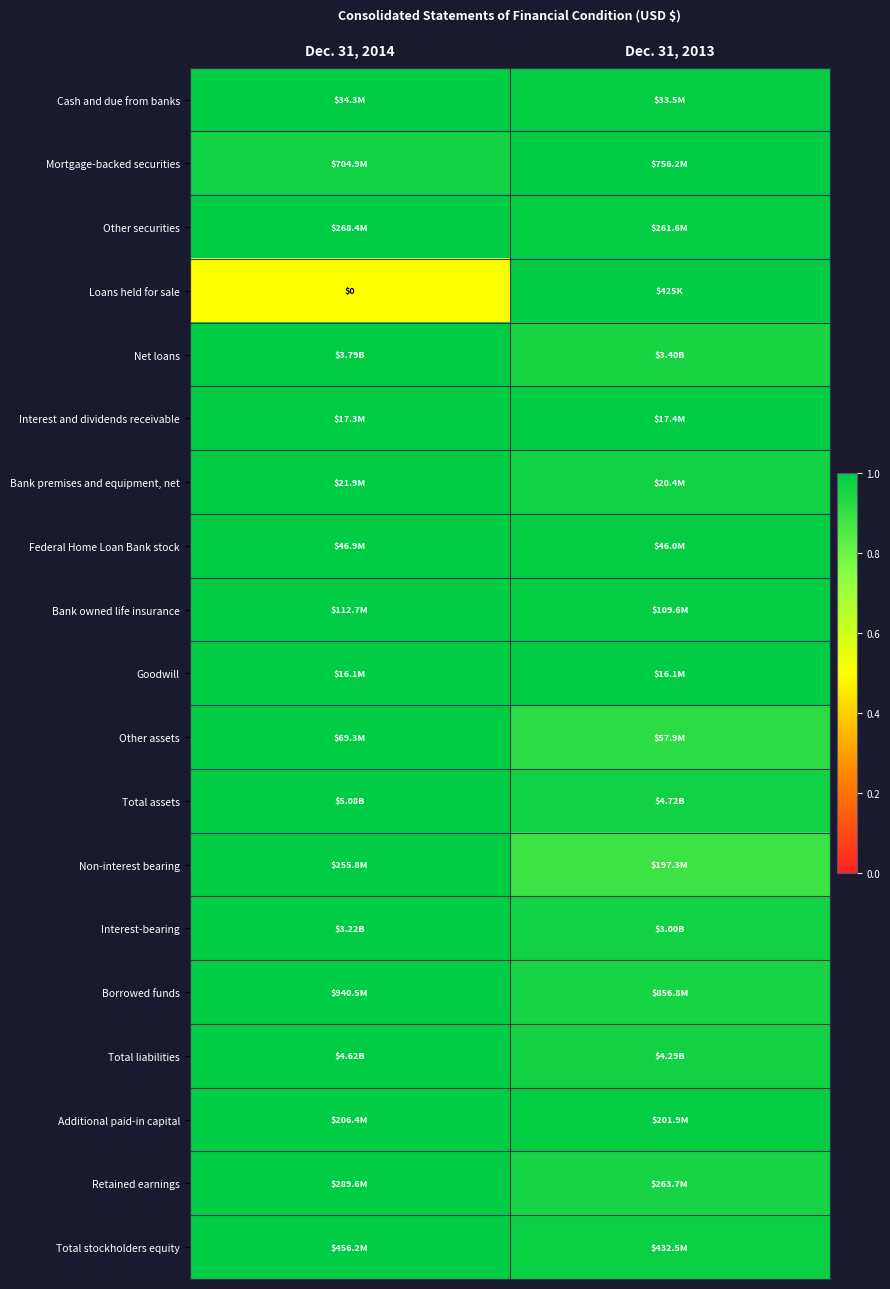

Rank the series at Dec. 31, 2013 from highest to lowest value.

Mortgage-backed securities, Loans held for sale, Interest and dividends receivable, Goodwill, Federal Home Loan Bank stock, Additional paid-in capital, Cash and due from banks, Other securities, Bank owned life insurance, Total stockholders equity, Interest-bearing, Bank premises and equipment, net, Total assets, Total liabilities, Borrowed funds, Retained earnings, Net loans, Other assets, Non-interest bearing